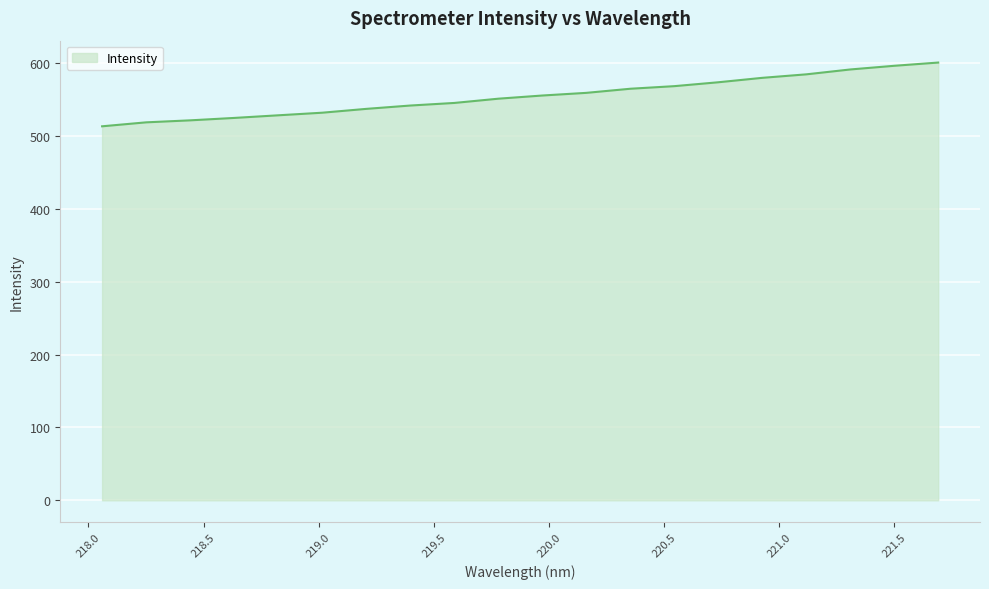

What is the difference between the second highest and second lowest values?

77.6